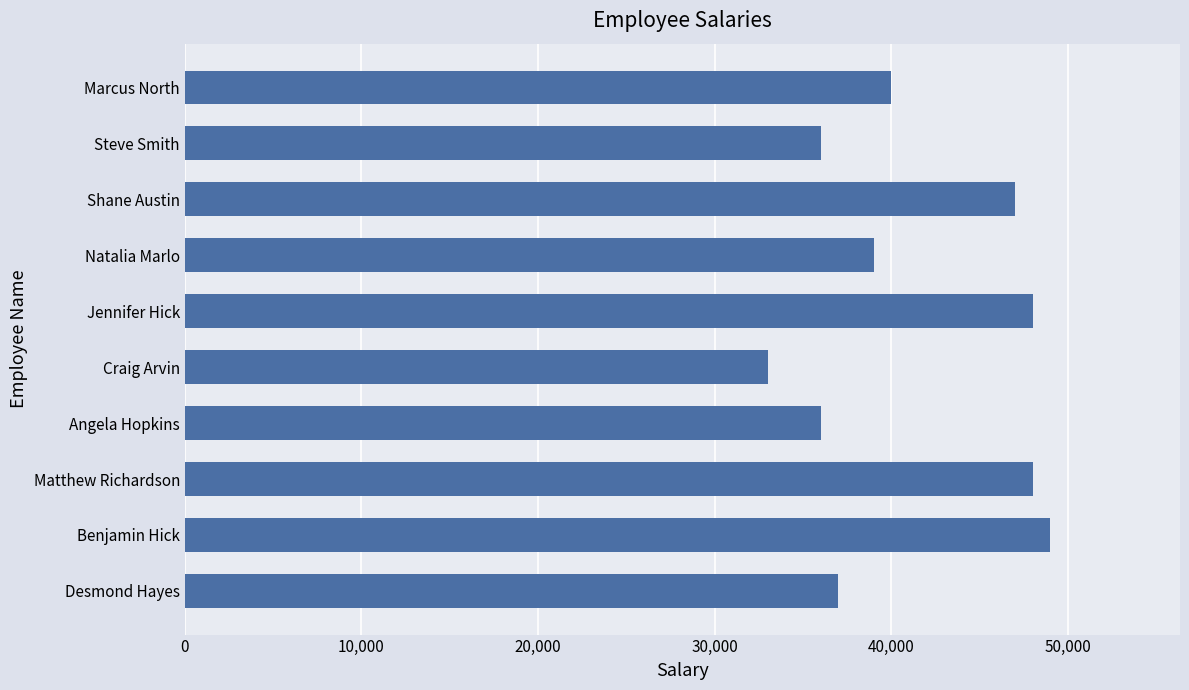

What is the approximate value at Steve Smith, to the nearest 50?

36000